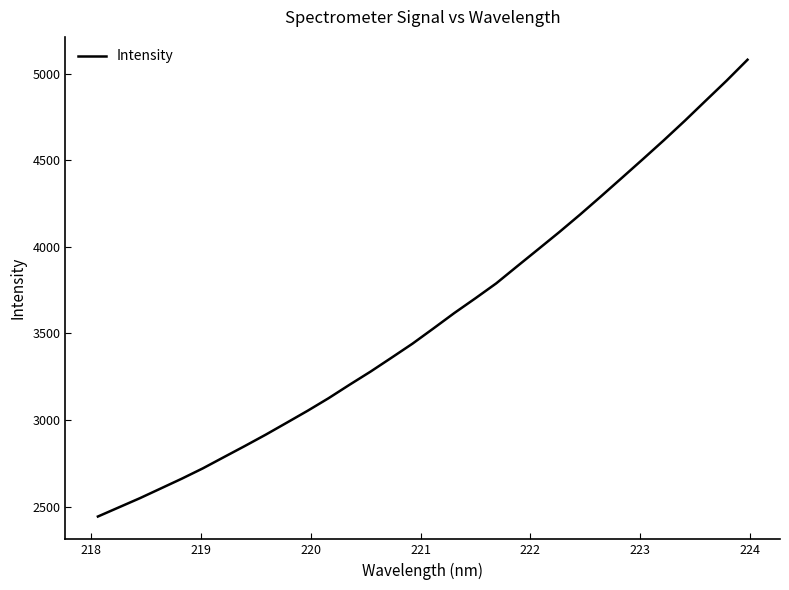

What is the minimum value shown in the chart?

2442.4